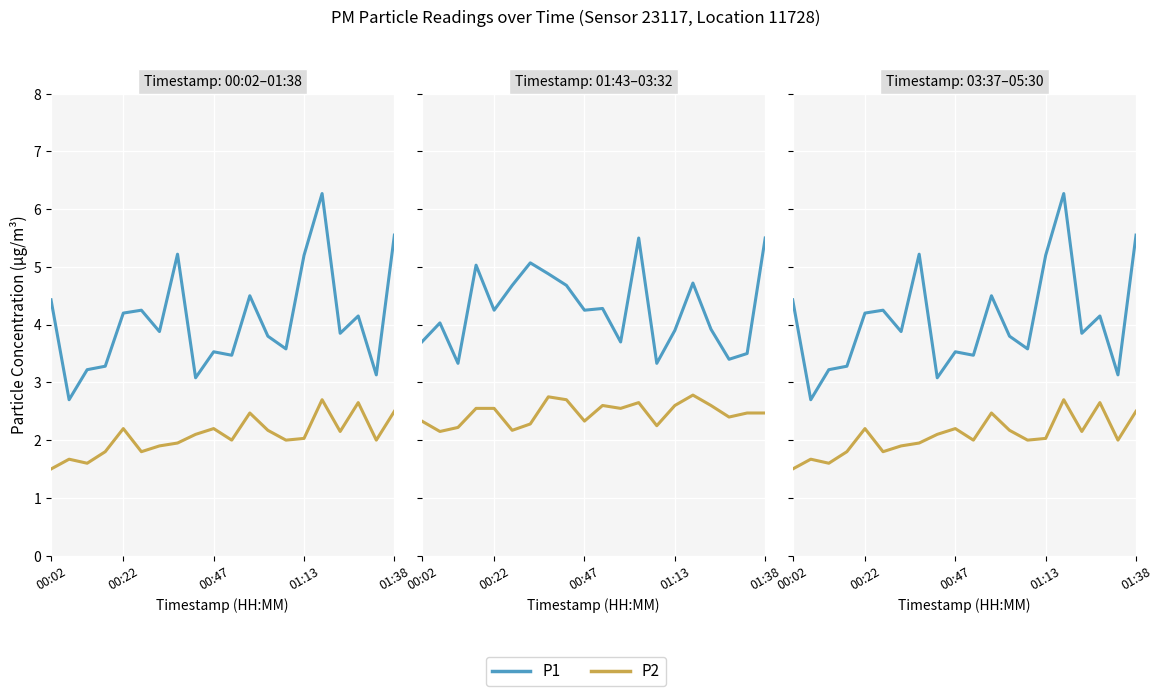

True or false: P2 and P1 intersect in this chart.

False